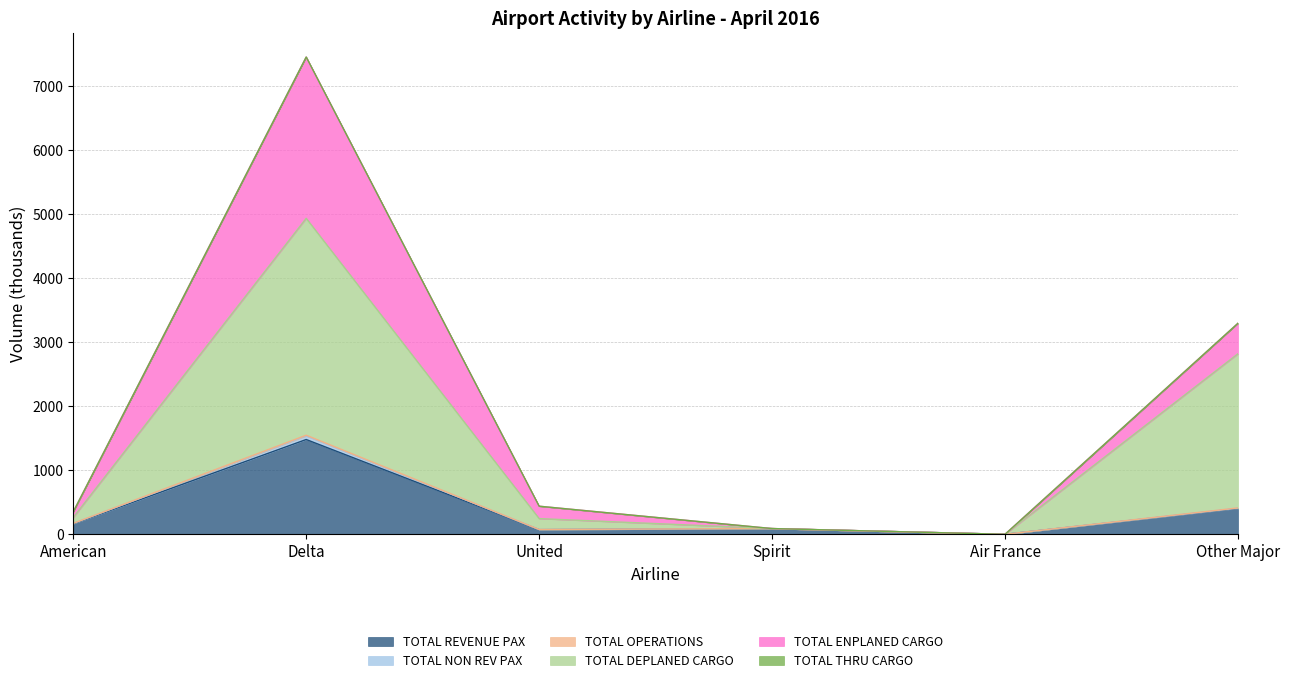

Which category has the highest value in the TOTAL REVENUE PAX series?

Delta